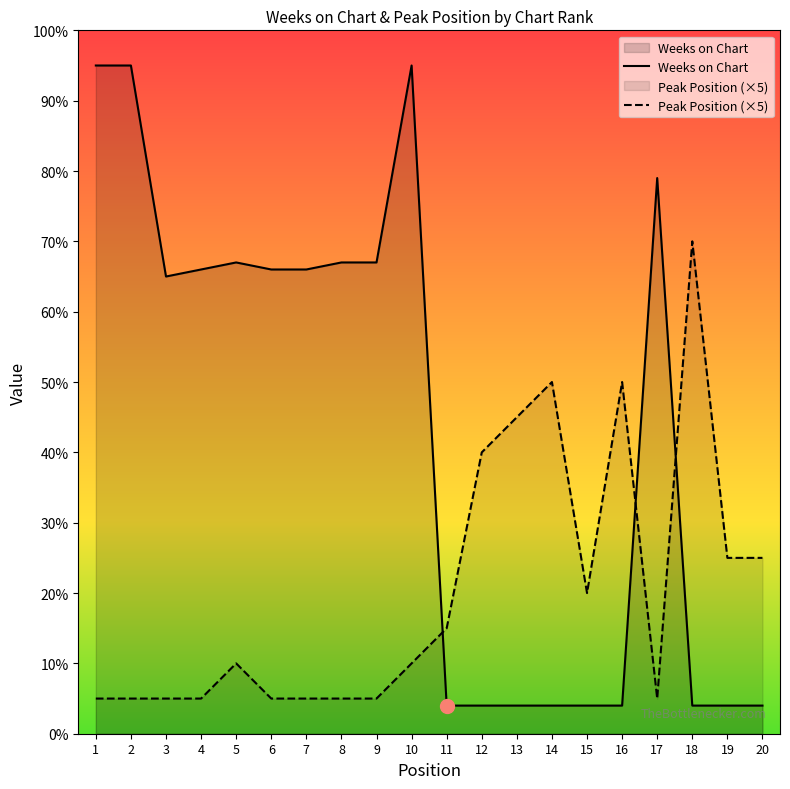

Which category has the highest value in the Peak Position series?

18